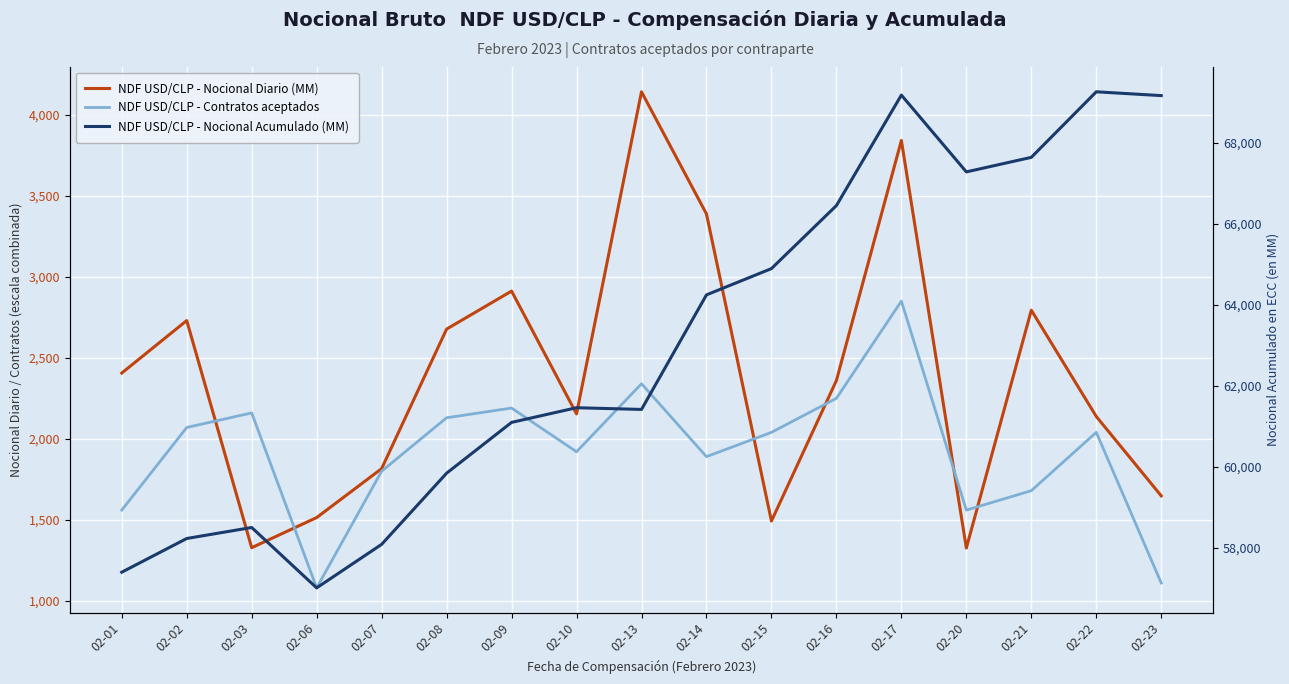

Reading left to right, extract all data points from this chart.

NDF USD/CLP - Nocional Diario (MM): 02-01=2406.0	02-02=2730.0	02-03=1328.0	02-06=1514.0	02-07=1816.0	02-08=2677.3	02-09=2912.0	02-10=2154.0	02-13=4142.0	02-14=3388.0	02-15=1492.5	02-16=2360.0	02-17=3841.7	02-20=1326.0	02-21=2794.0	02-22=2138.0	02-23=1648.0
NDF USD/CLP - Contratos aceptados: 02-01=1560.0	02-02=2070.0	02-03=2160.0	02-06=1080.0	02-07=1800.0	02-08=2130.0	02-09=2190.0	02-10=1920.0	02-13=2340.0	02-14=1890.0	02-15=2040.0	02-16=2250.0	02-17=2850.0	02-20=1560.0	02-21=1680.0	02-22=2040.0	02-23=1110.0
NDF USD/CLP - Nocional Acumulado (MM): 02-01=57392.7	02-02=58224.7	02-03=58496.7	02-06=57005.7	02-07=58079.7	02-08=59837.0	02-09=61091.0	02-10=61453.0	02-13=61411.0	02-14=64239.0	02-15=64887.5	02-16=66443.5	02-17=69171.2	02-20=67275.2	02-21=67634.2	02-22=69252.2	02-23=69158.2